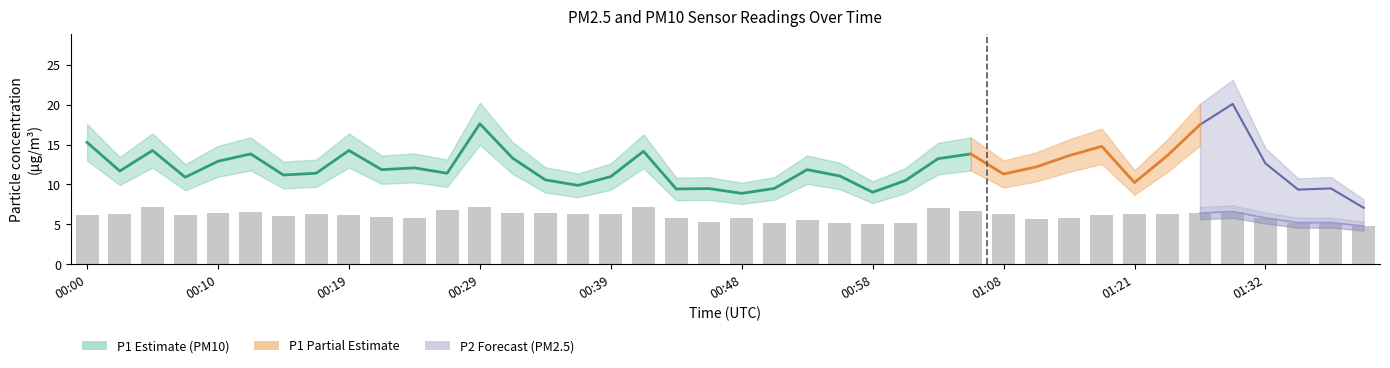

Which label corresponds to the smallest value in the chart?

01:39